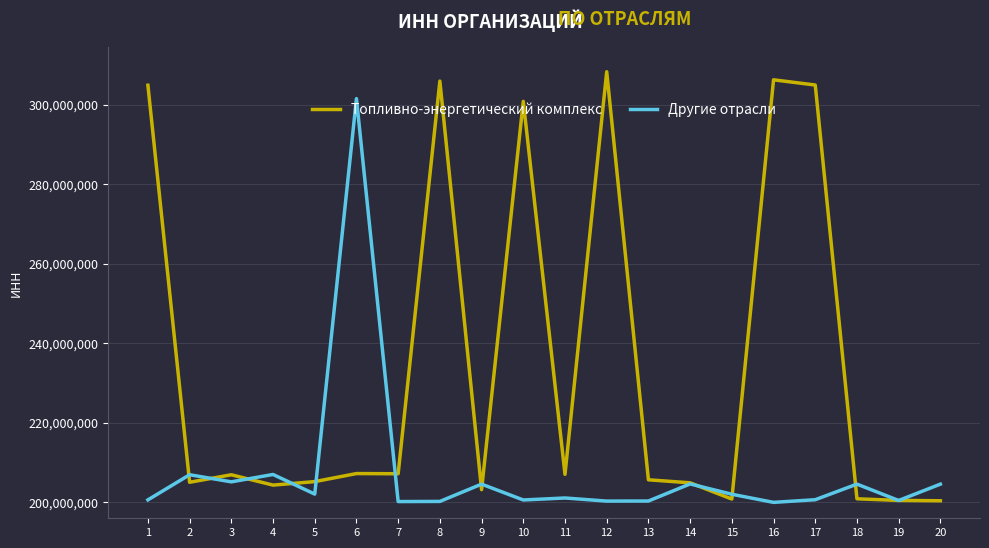

Rank the series by their average value, from highest to lowest.

Топливно-энергетический комплекс, Другие отрасли